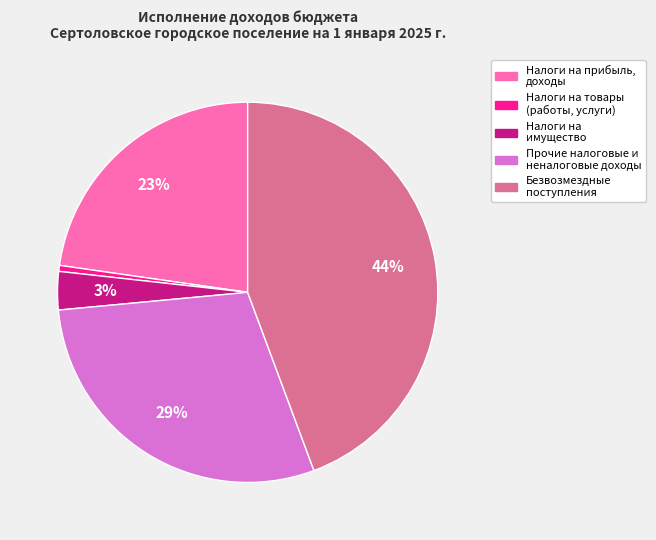

How many segments does this pie chart have?

5